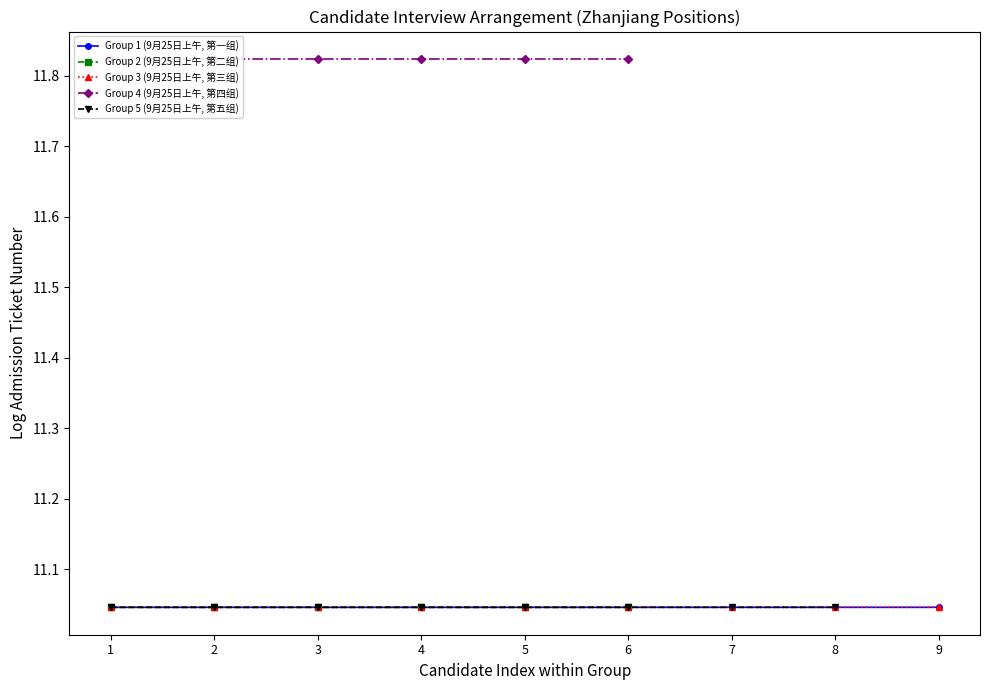

True or false: Group 2 (9月25日上午, 第二组) has a value of 11.0 at 5.

True